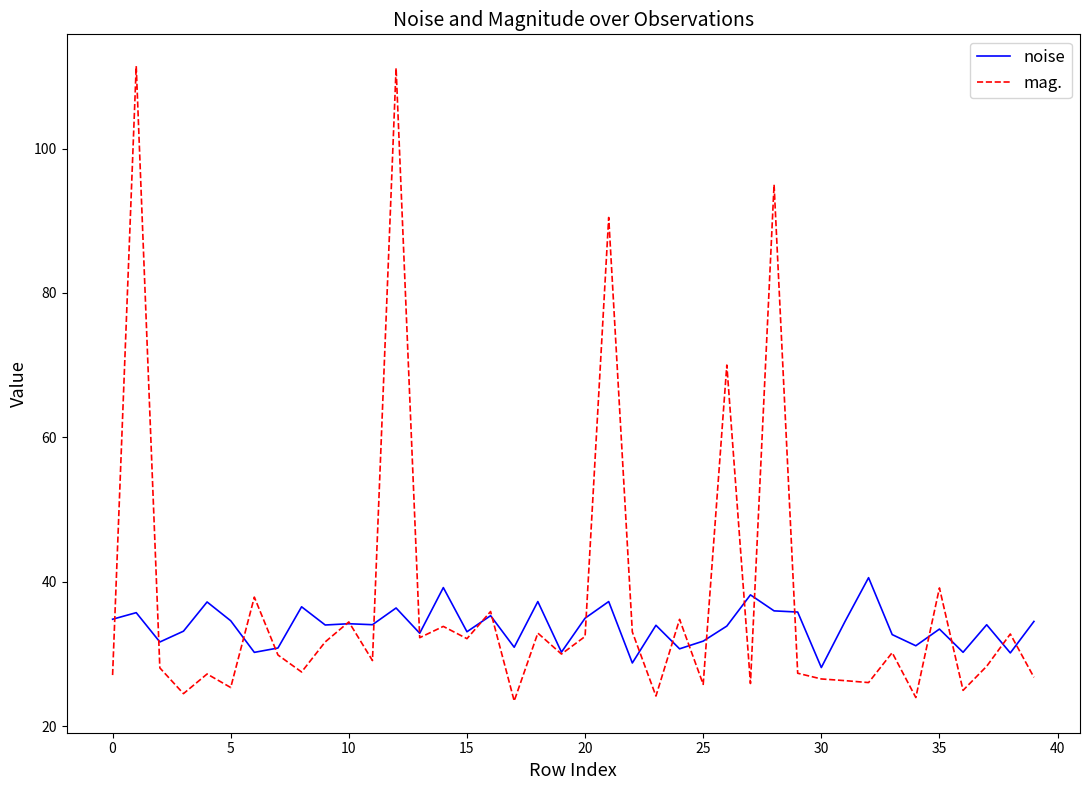

True or false: mag. and noise cross at least once.

True